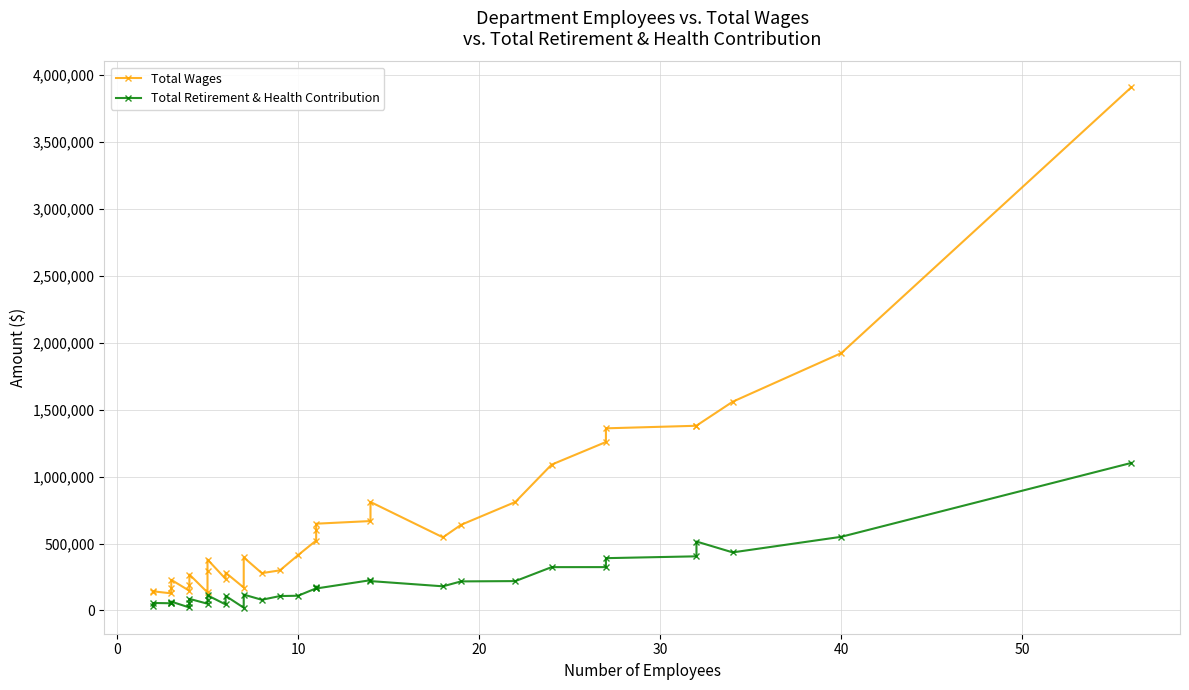

Which series has the largest total across all categories?

Total Wages